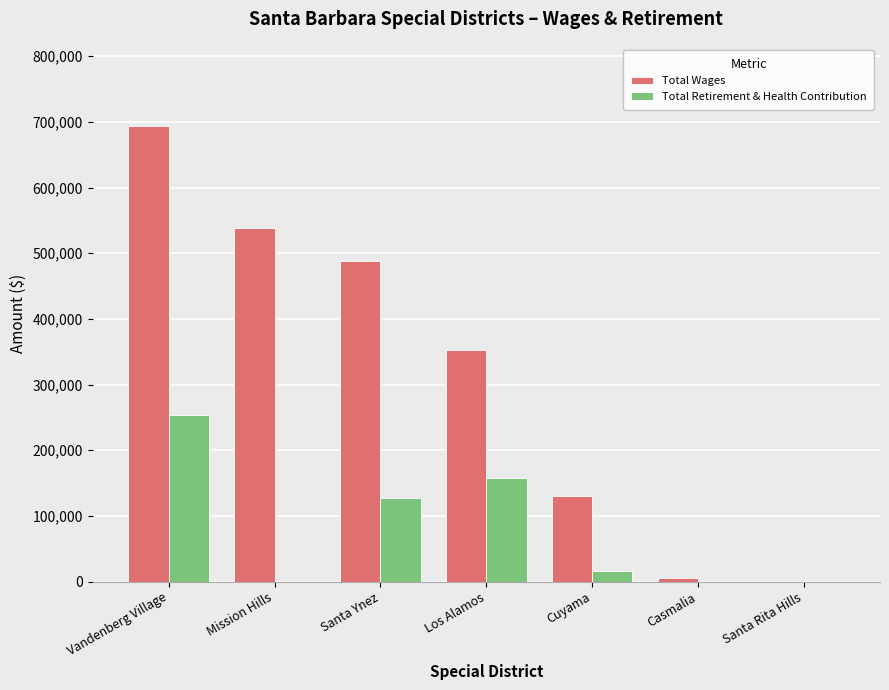

The Total Retirement & Health Contribution series shows 124990 at Santa Rita Hills. True or false?

False